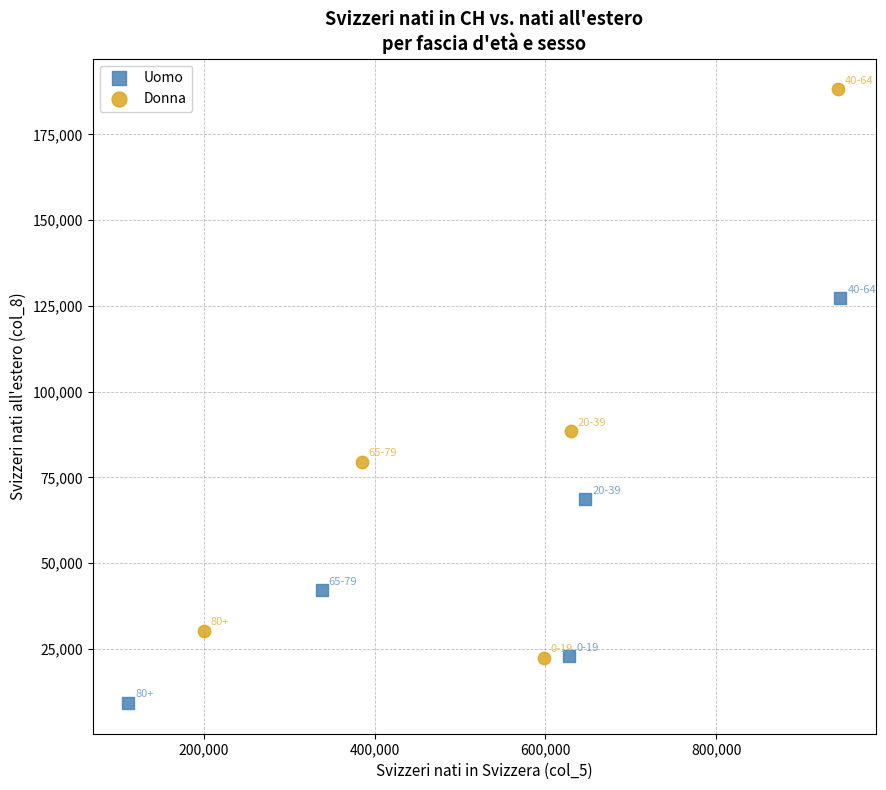

Which series has the widest spread of Y values?

Donna